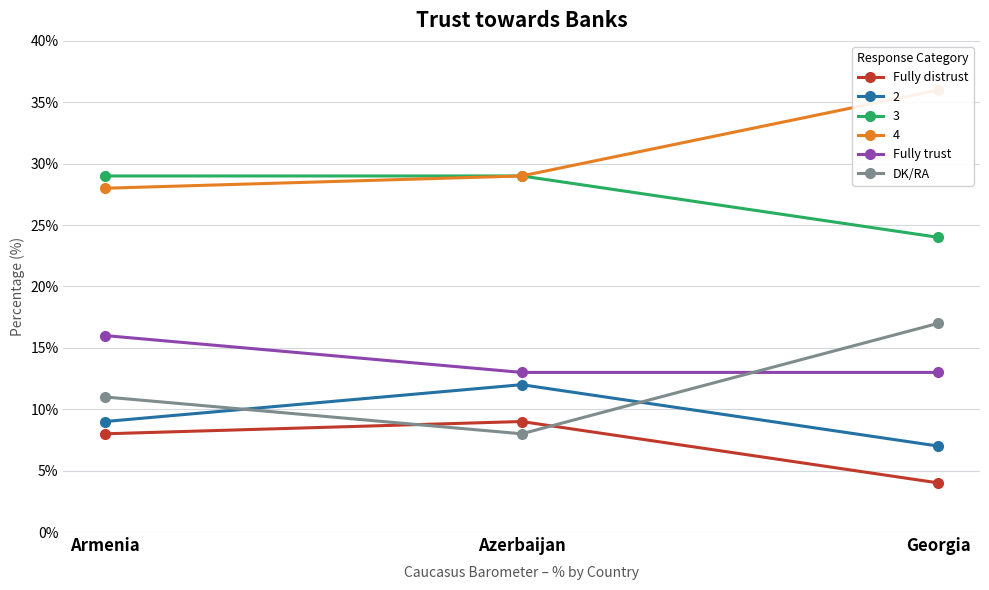

Which series changed the most between Azerbaijan and Georgia?

DK/RA